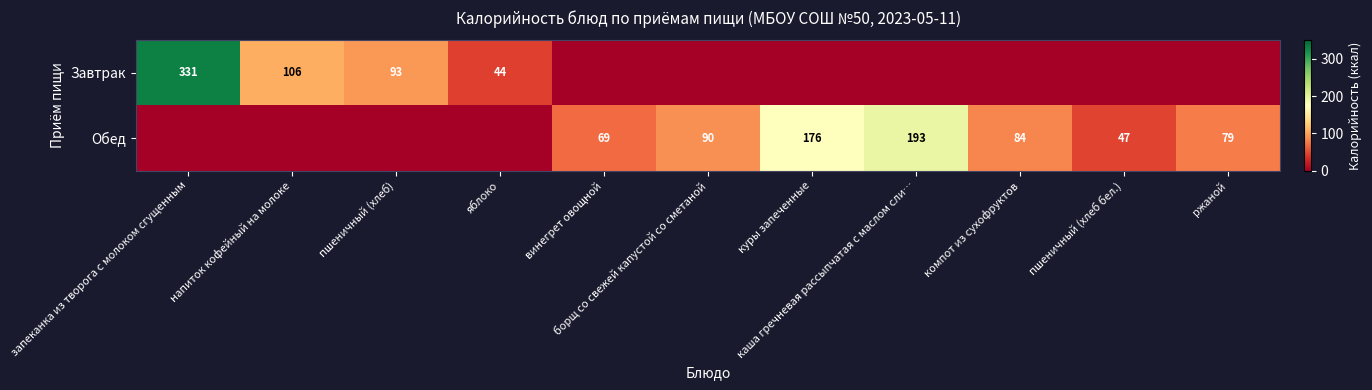

Which category has the highest value in the Завтрак series?

запеканка из творога с молоком сгущенным